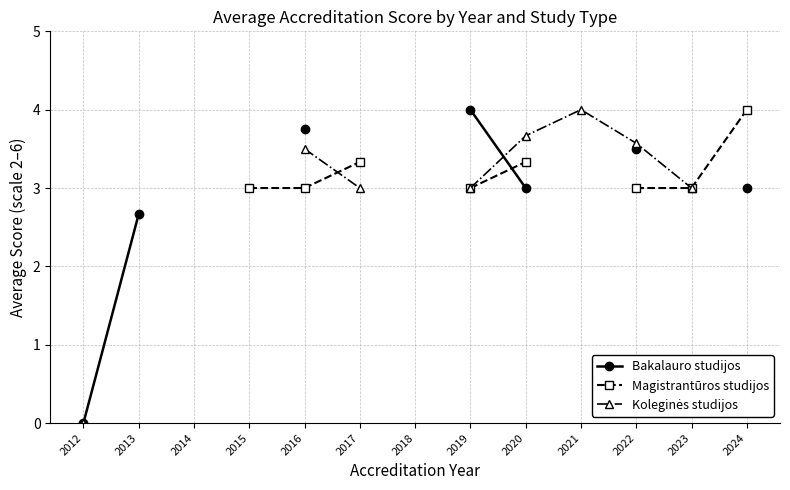

How many positive values does the Magistrantūros studijos series have?

8